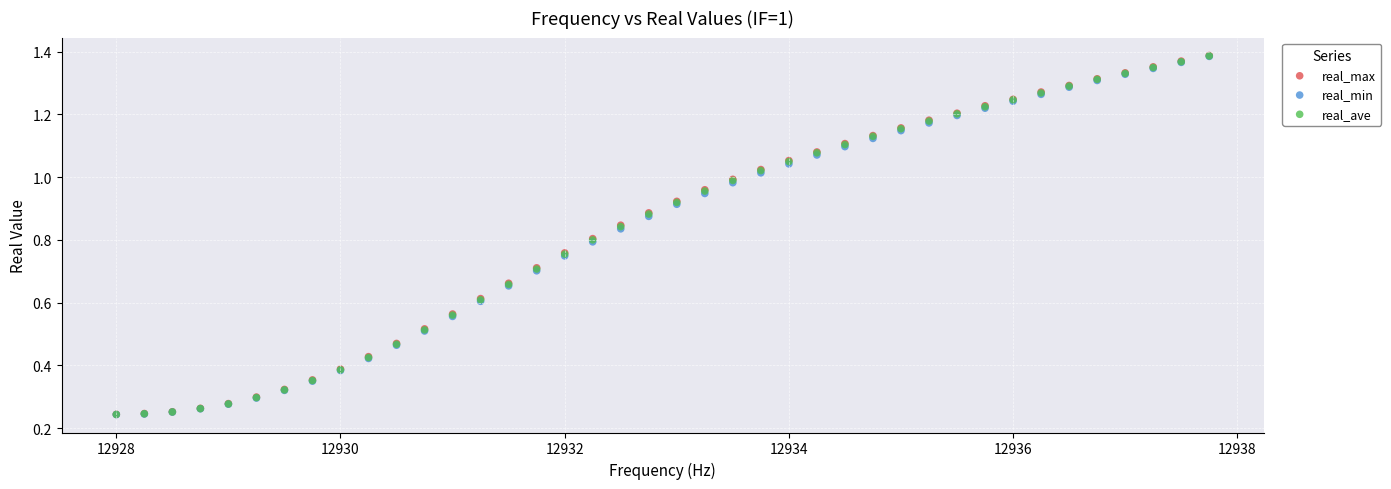

Which series has the widest spread of Y values?

real_max